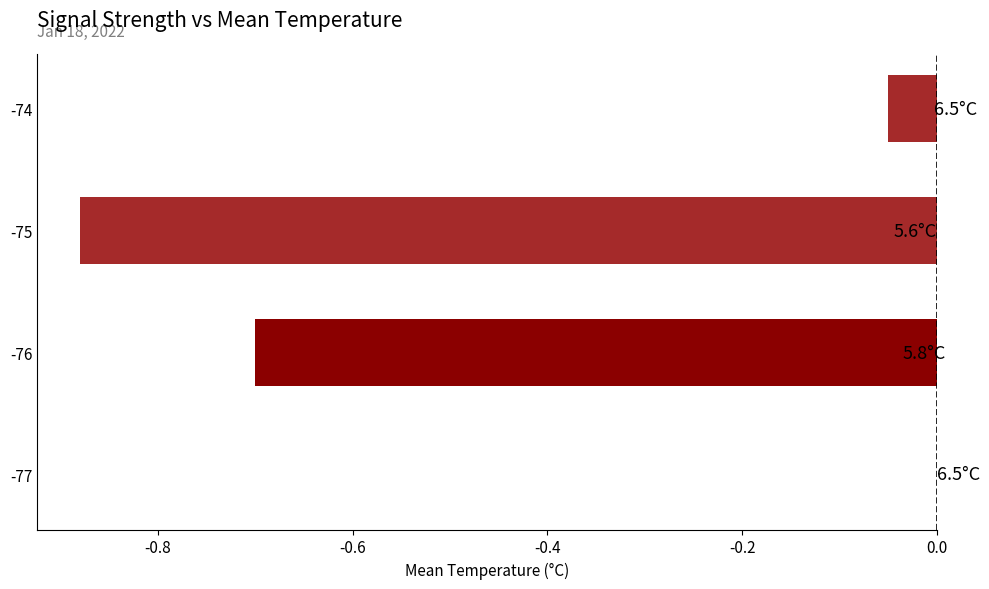

Count the number of data series in this chart.

1